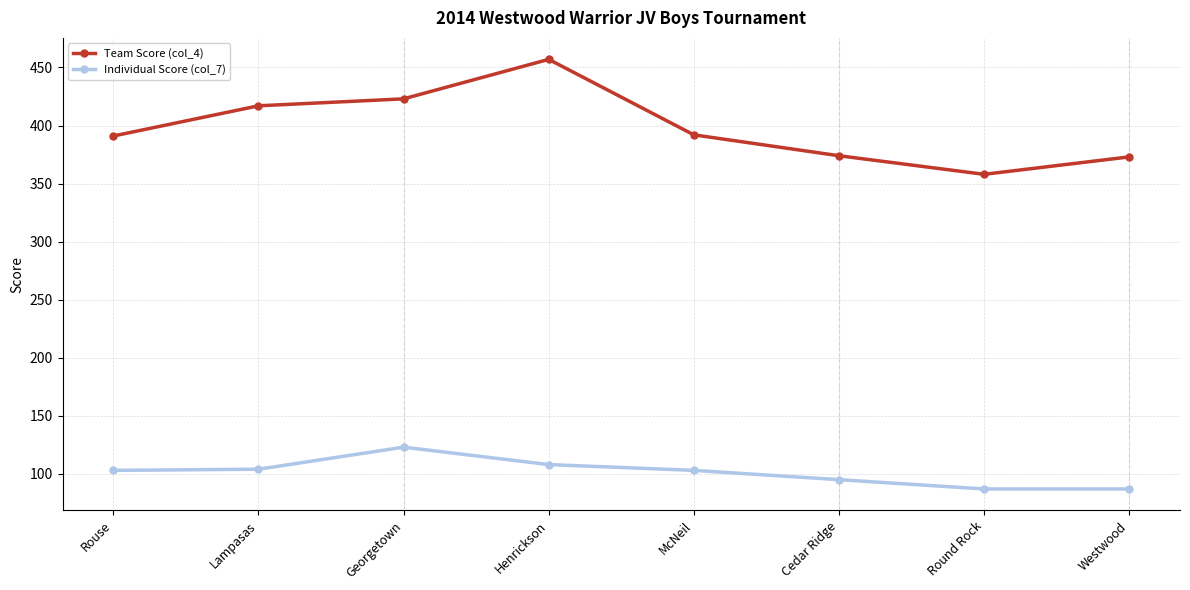

How many lines are shown in the chart?

2